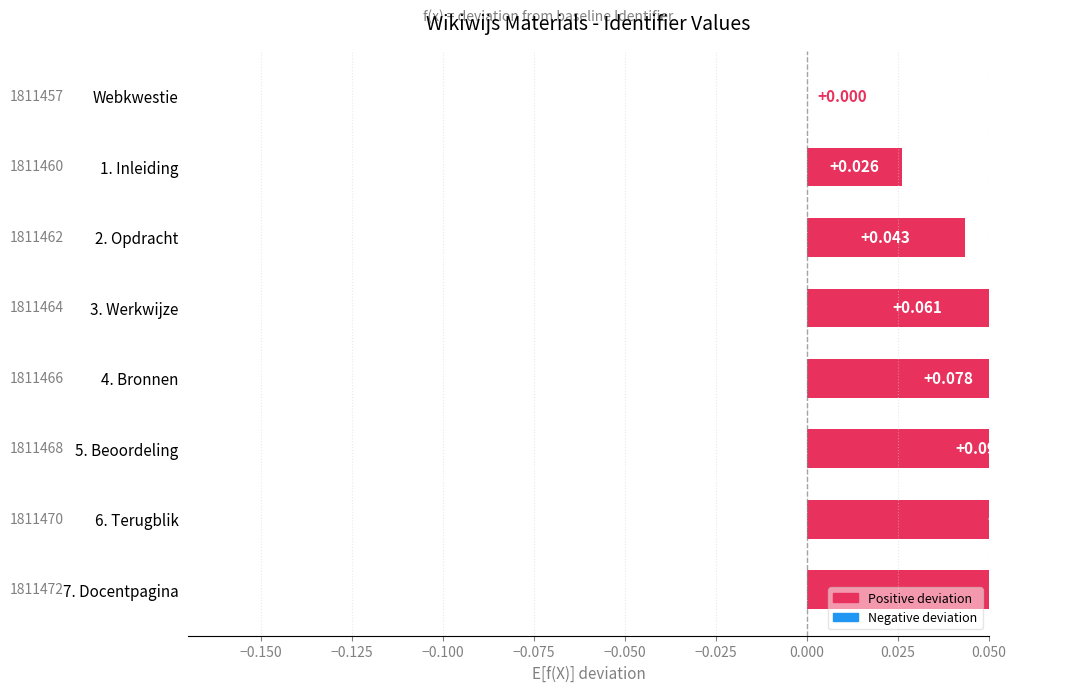

Reading left to right, what are all the values shown in this chart?

0.0	0.0	0.0	0.1	0.1	0.1	0.1	0.1